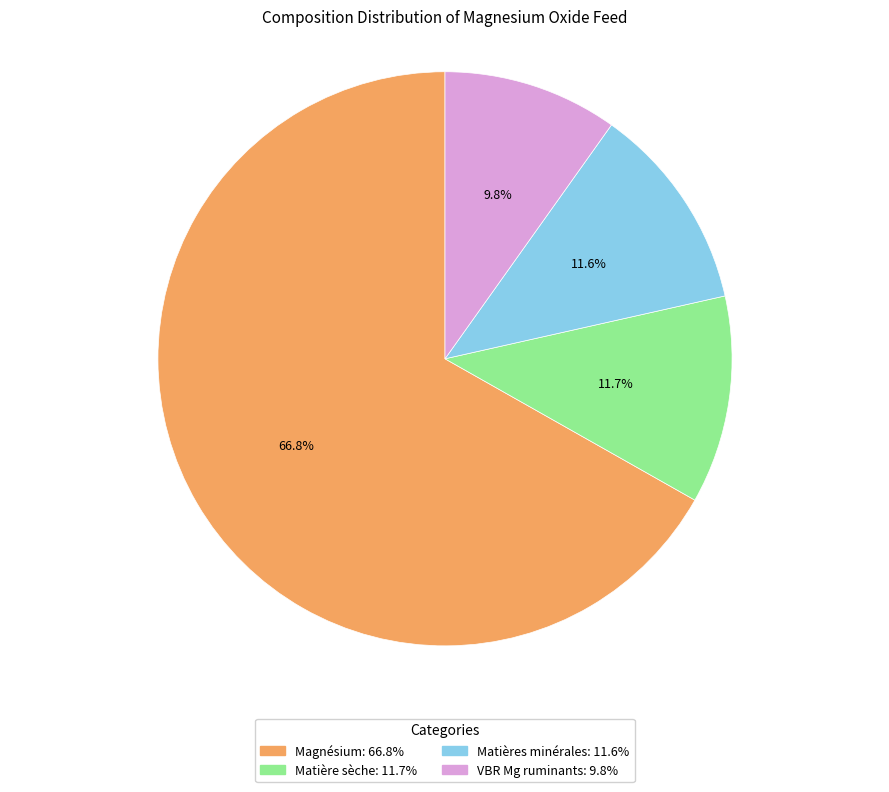

Approximately how many times larger is the value at Matières minérales compared to Matière sèche?

1.0